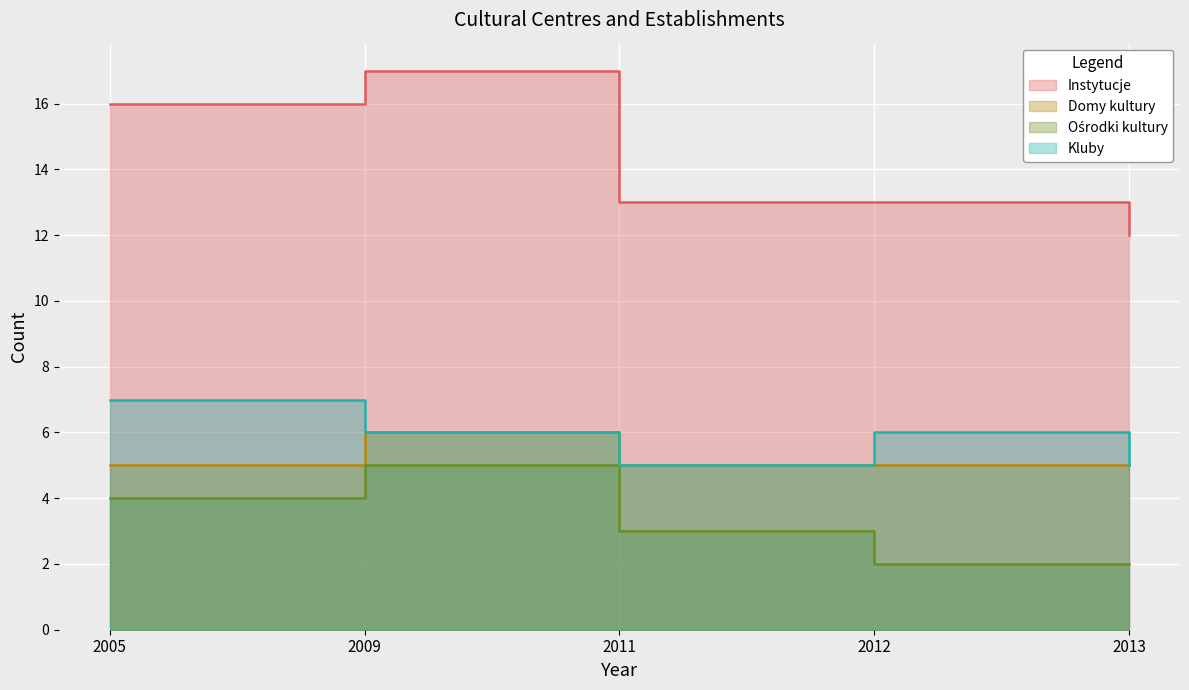

What value does the Instytucje series have at 2013?

12